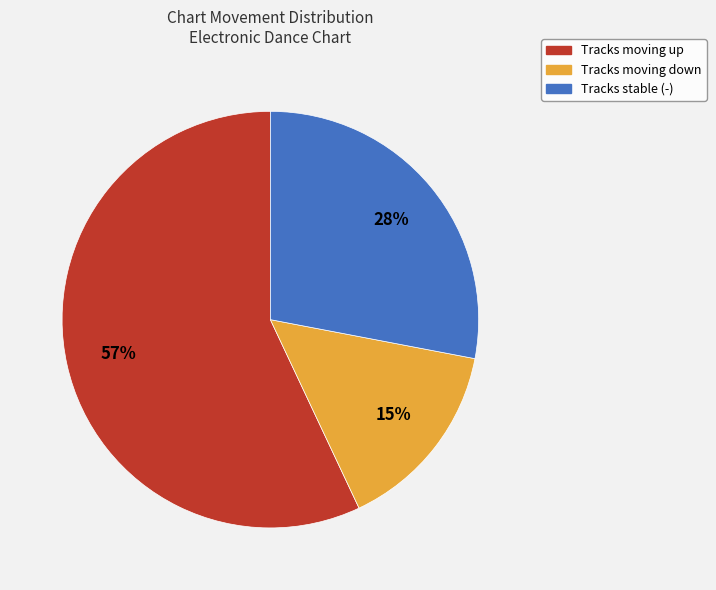

Does any single category account for the majority?

Yes